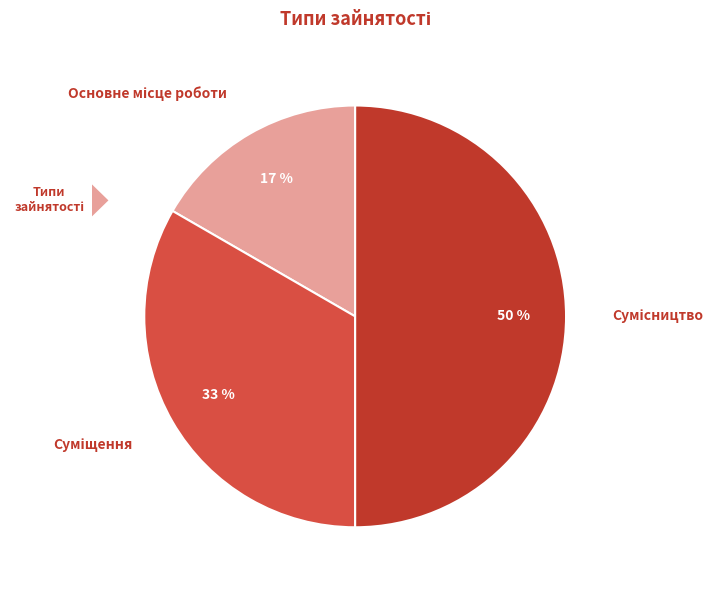

To the nearest percent, what is the average slice percentage?

33%